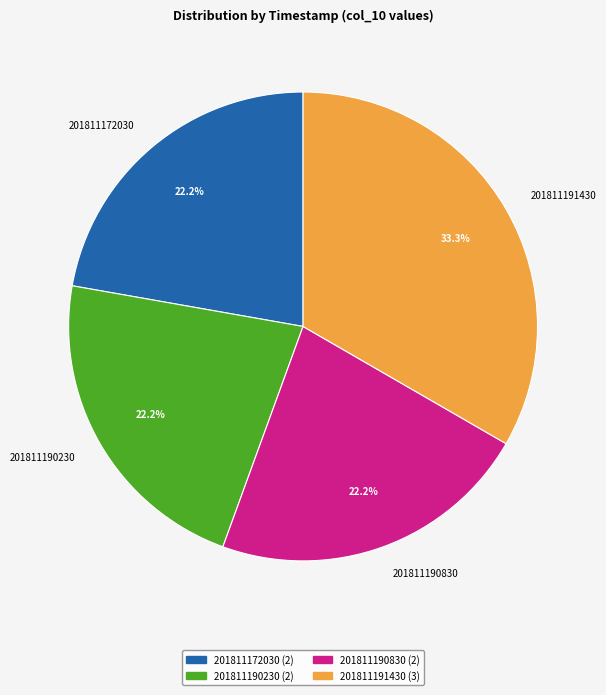

Approximately how many times larger is the value at 201811190830 compared to 201811172030?

1.0